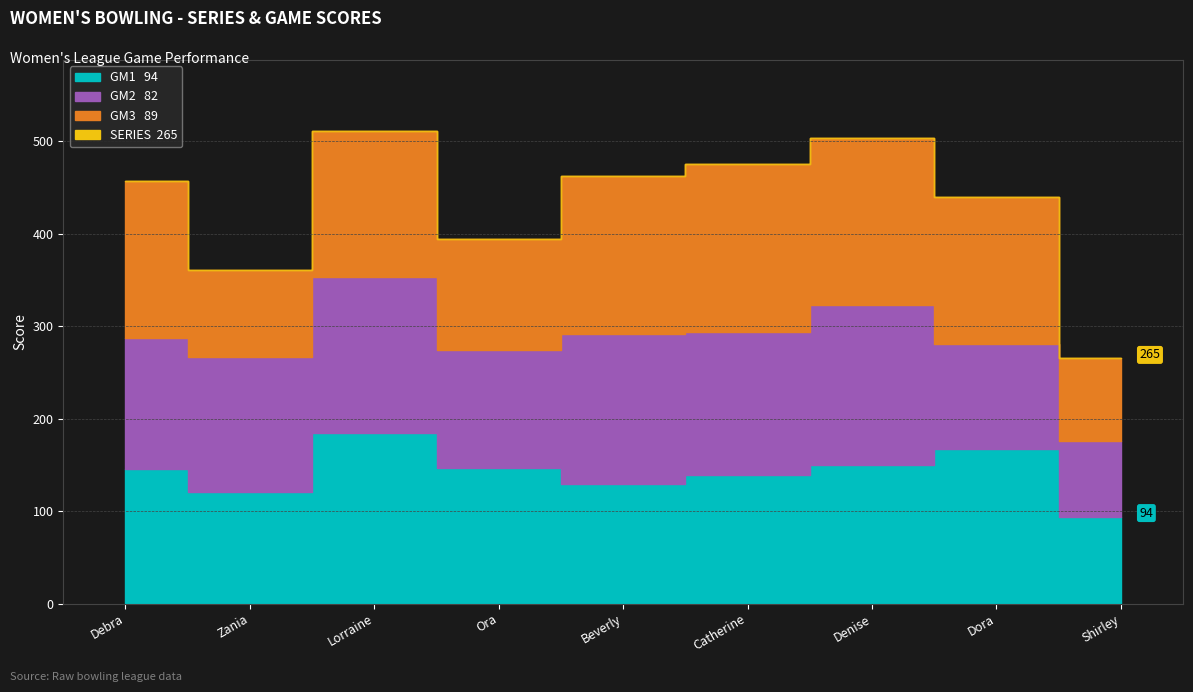

What is the difference between the GM3 values at Debra Newton and Catherine Mack?

11